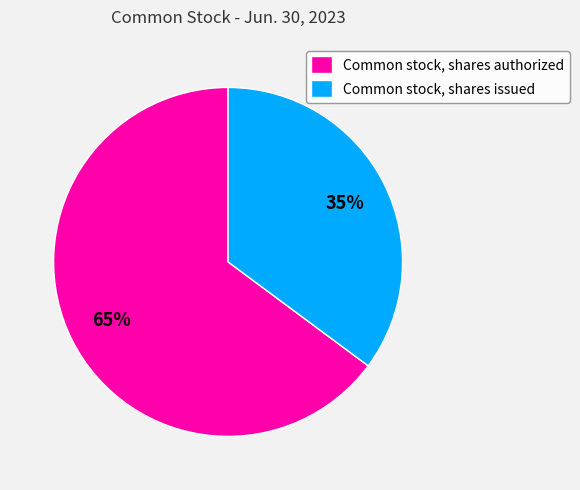

Which has a higher value, Common stock, shares issued or Common stock, shares authorized?

Common stock, shares authorized